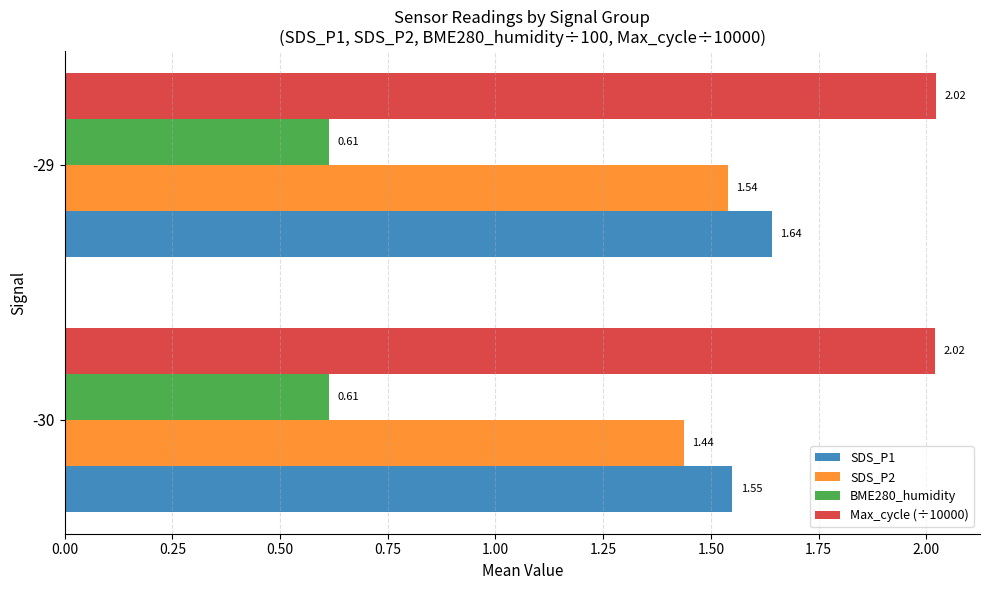

What are all the series names shown in the legend?

SDS_P1, SDS_P2, BME280_humidity, Max_cycle (÷10000)